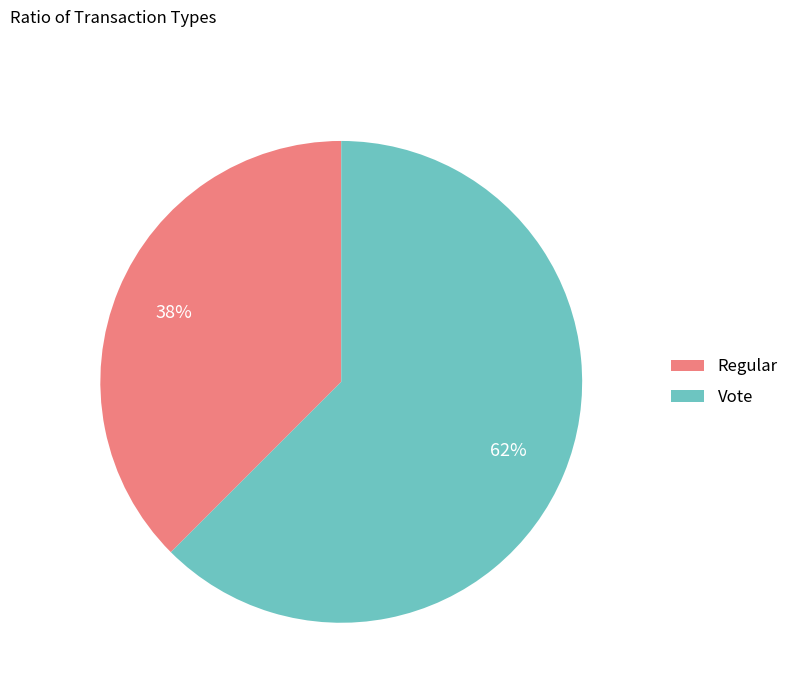

Is it true that Vote is 55% of the pie?

False